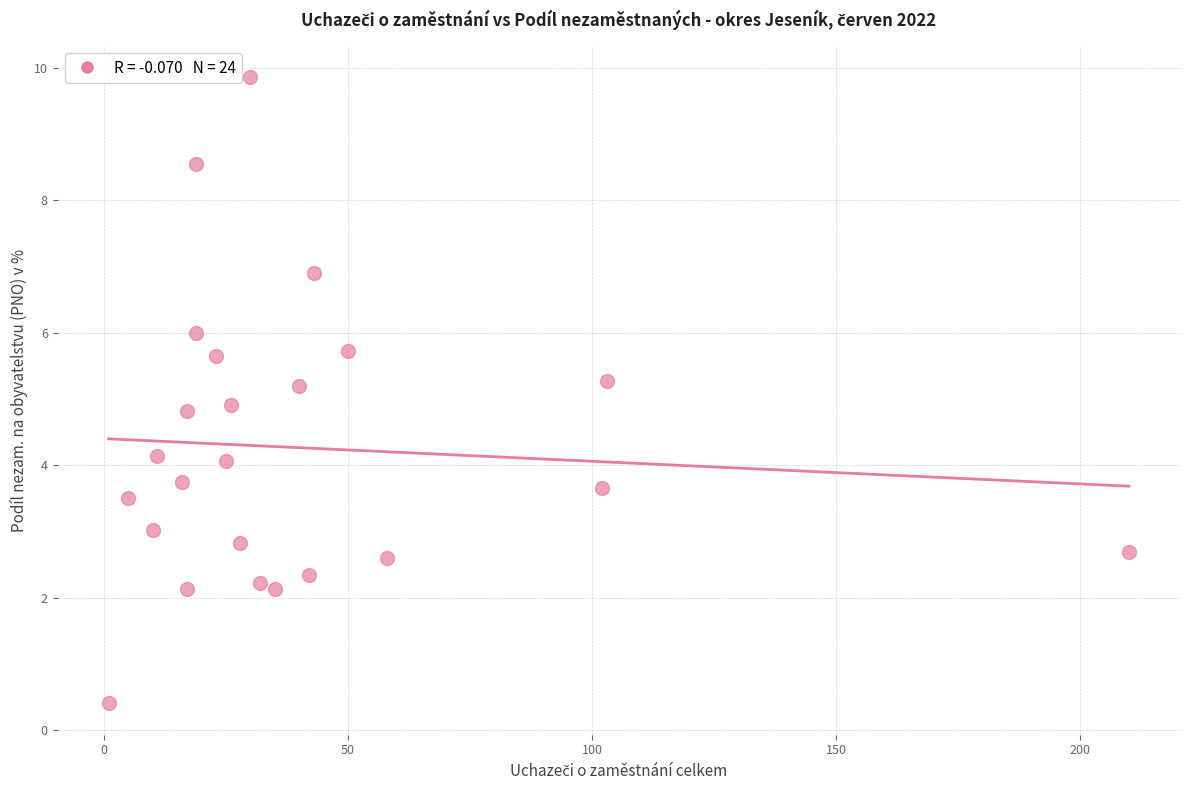

What is the range of Y values (max minus min)?

9.5